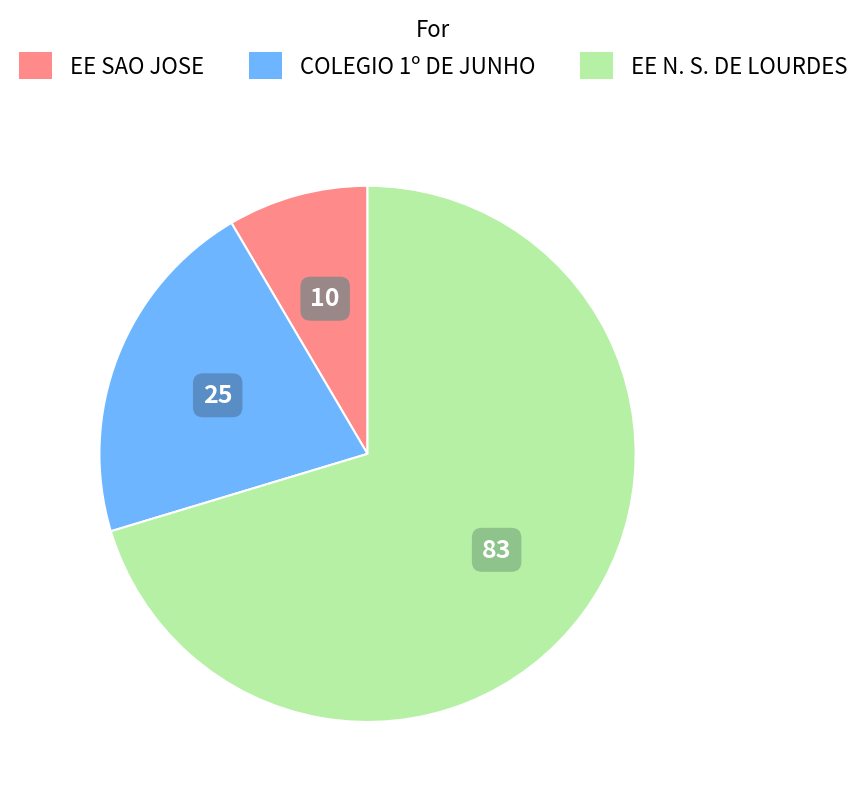

Does any single category account for the majority?

Yes